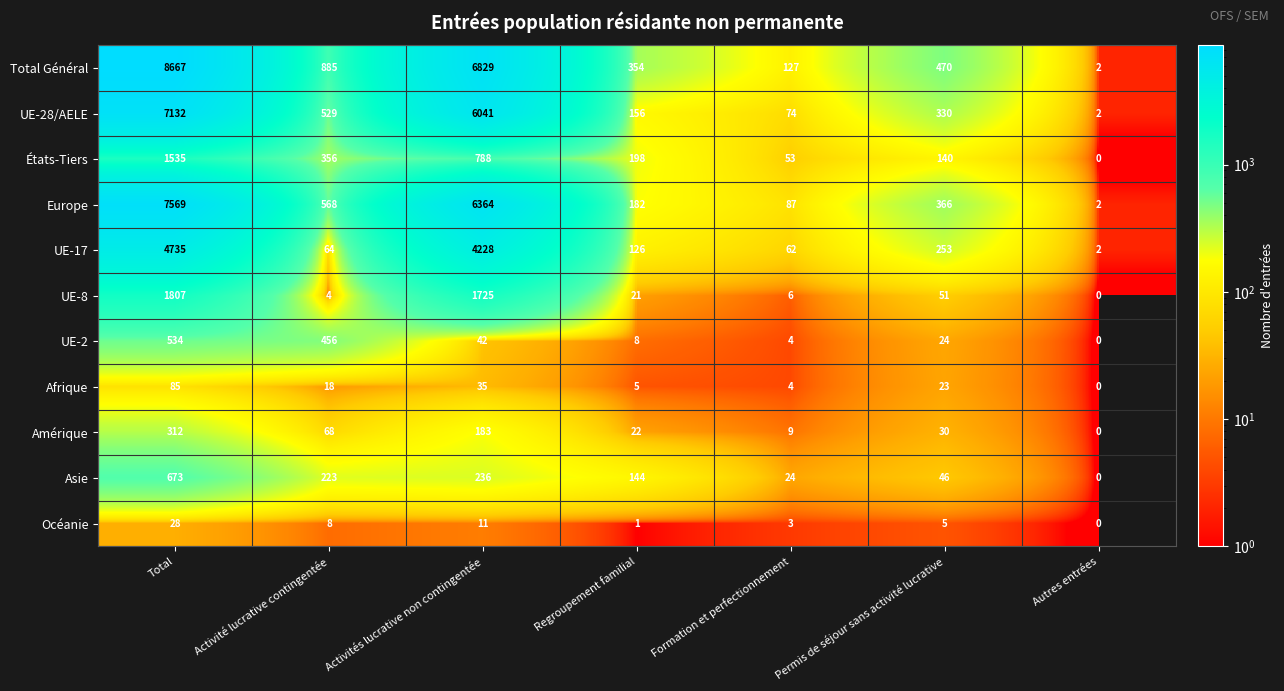

What is the difference between the second highest and second lowest values in the Amérique series?

174